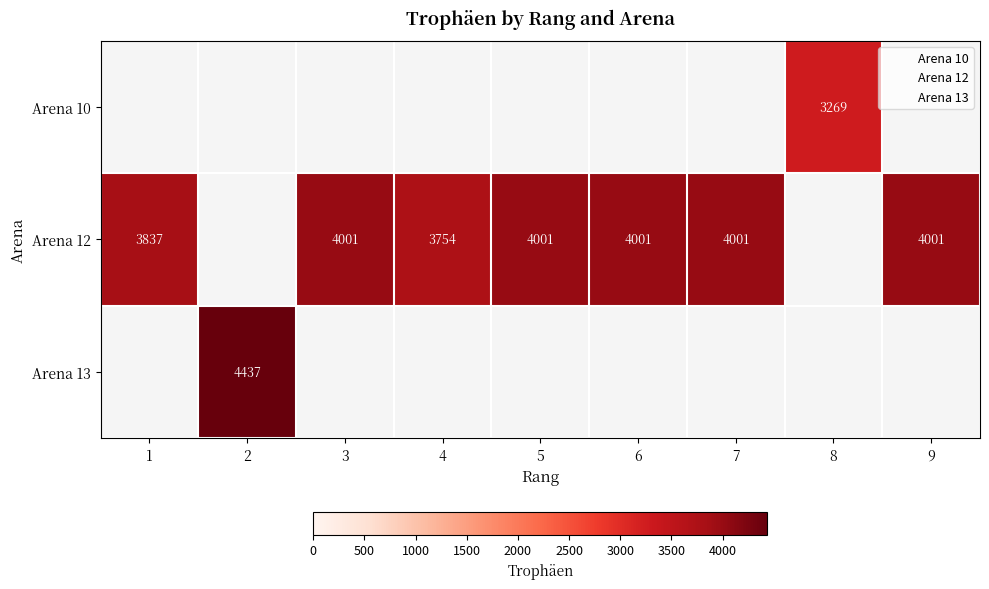

How many data points in Arena 10 are above 0?

1